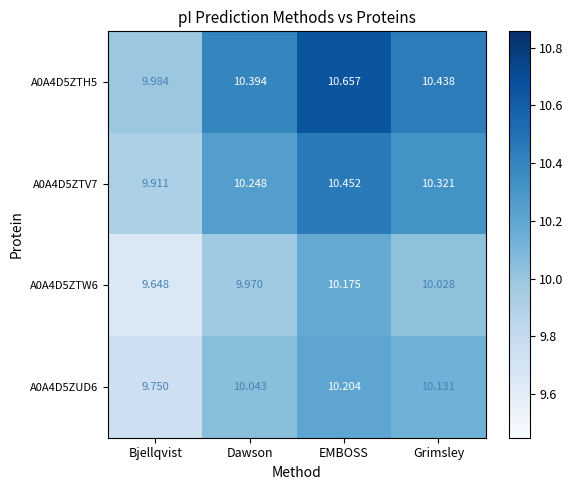

At which category is the sum across all series the highest?

EMBOSS